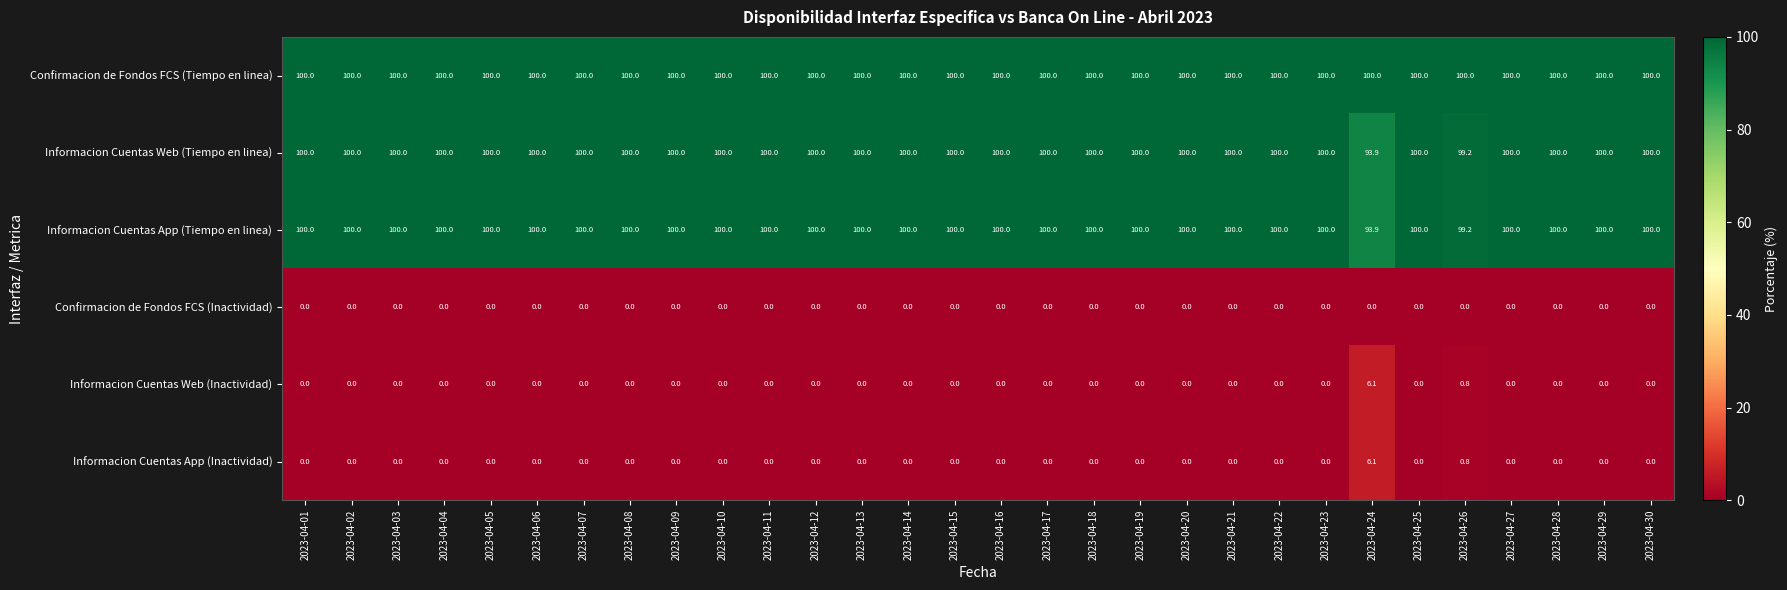

Which category has the highest value in the Informacion Cuentas Web (Inactividad) series?

2023-04-24